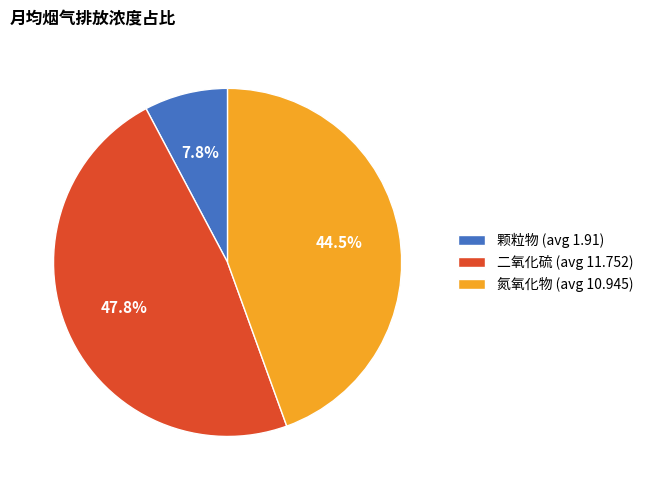

To the nearest percent, what is the difference between the 氮氧化物 (avg 10.945) and 颗粒物 (avg 1.91) slice percentages?

37%